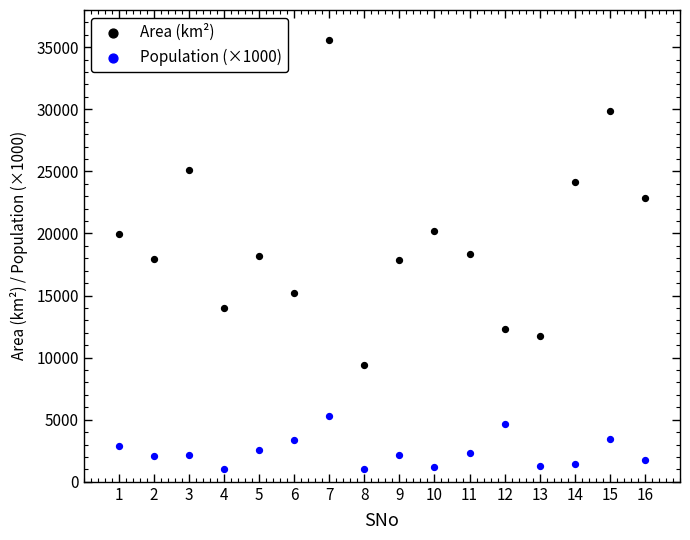

What is the X range (max minus min) for the scatter plot?

15.0